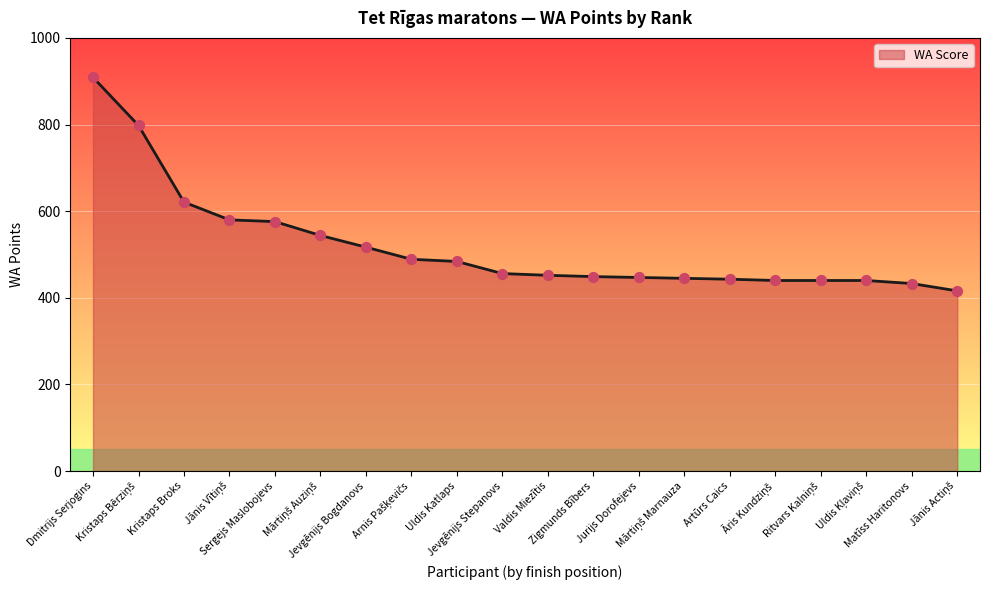

What is the difference between the maximum and minimum values?

493